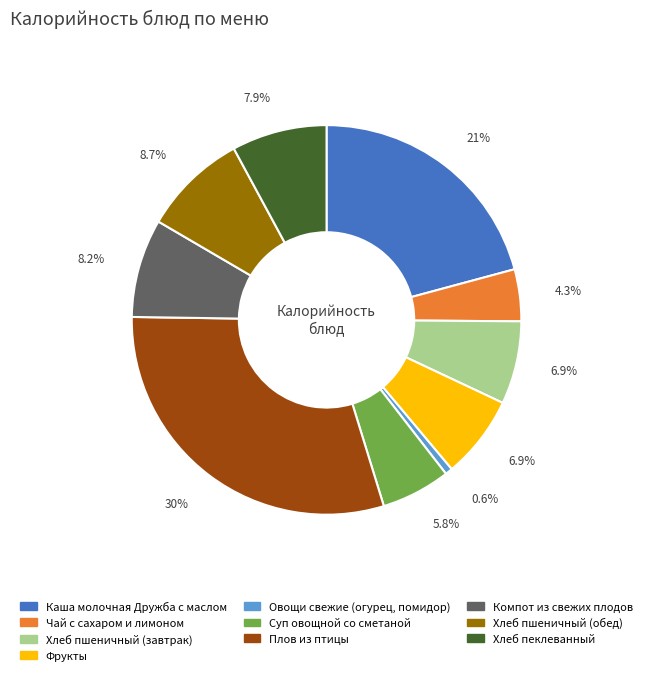

How many segments does this pie chart have?

10